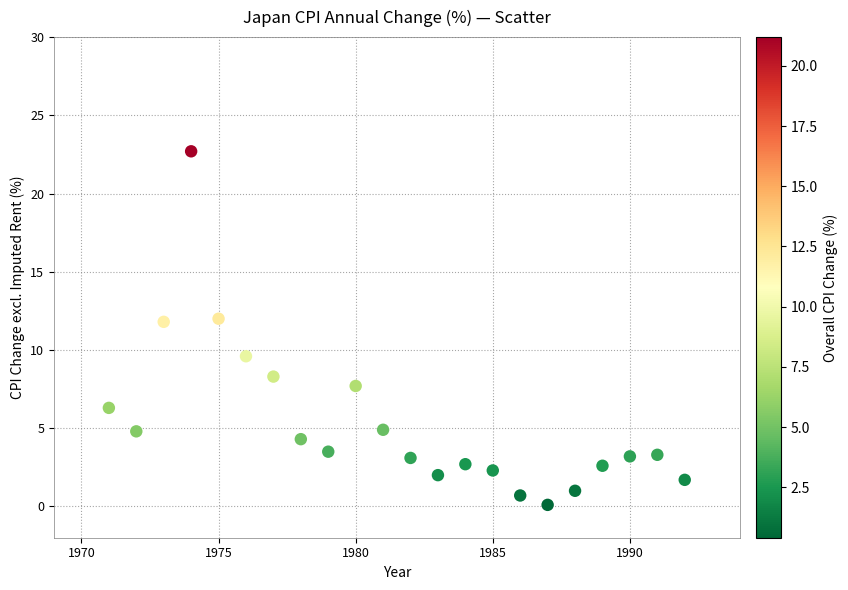

What is the range of Y values (max minus min)?

22.6